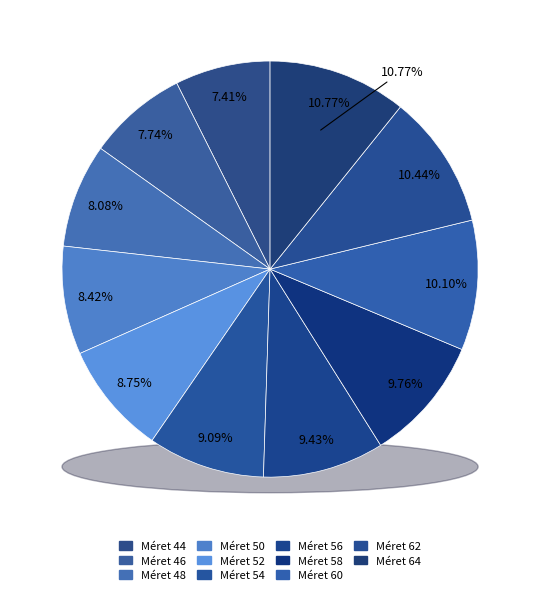

What percentage is the 56 slice, to the nearest percent?

9%